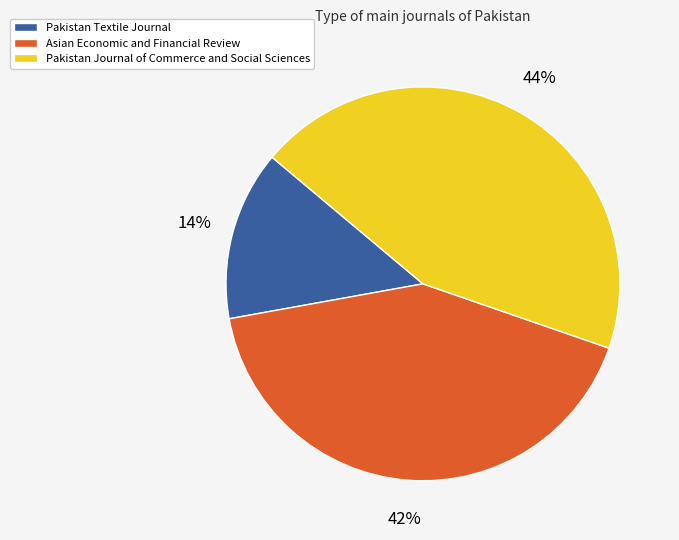

Which slice is the smallest?

Pakistan Textile Journal